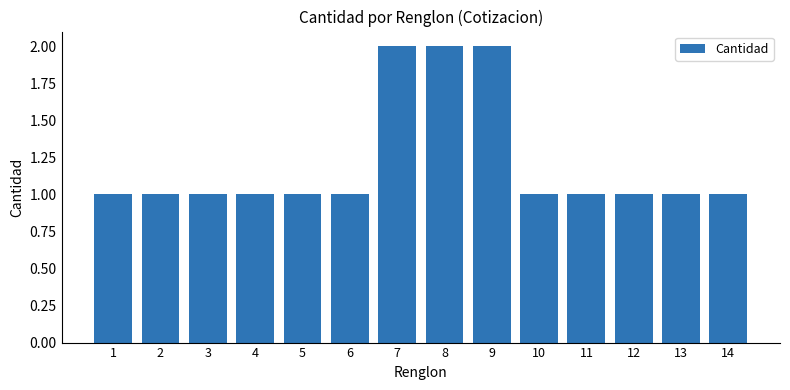

Reading left to right, extract all data points from this chart.

1=1	2=1	3=1	4=1	5=1	6=1	7=2	8=2	9=2	10=1	11=1	12=1	13=1	14=1